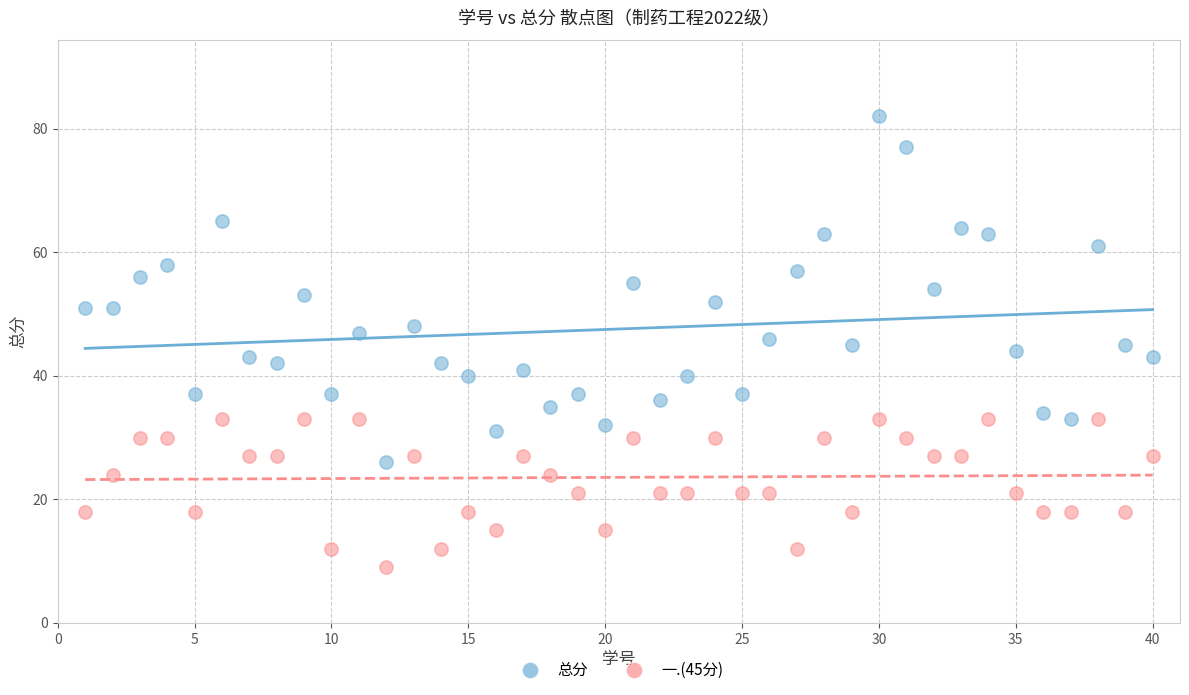

Which series has the widest spread of Y values?

总分